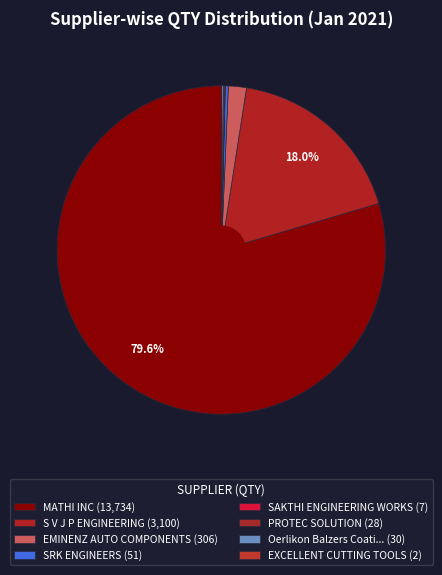

Is there any slice that represents more than half of the pie?

Yes